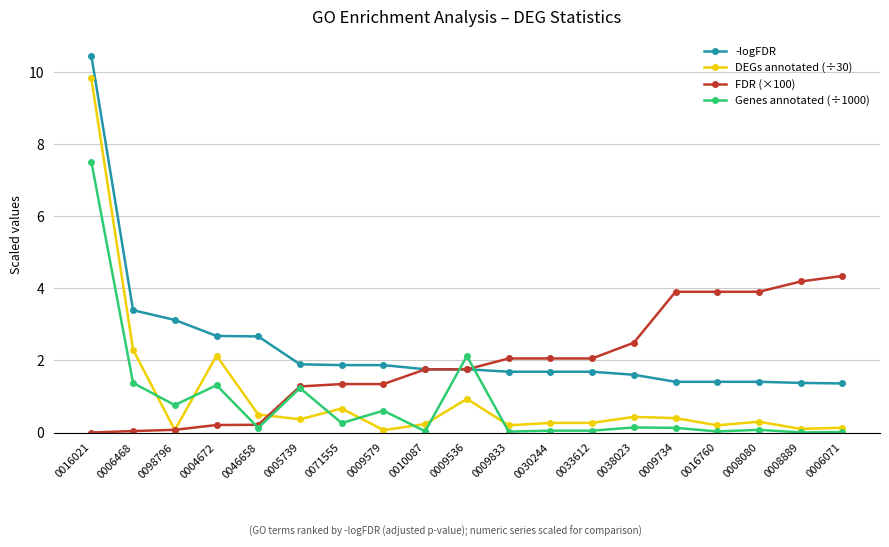

Which series has the largest total across all categories?

-logFDR